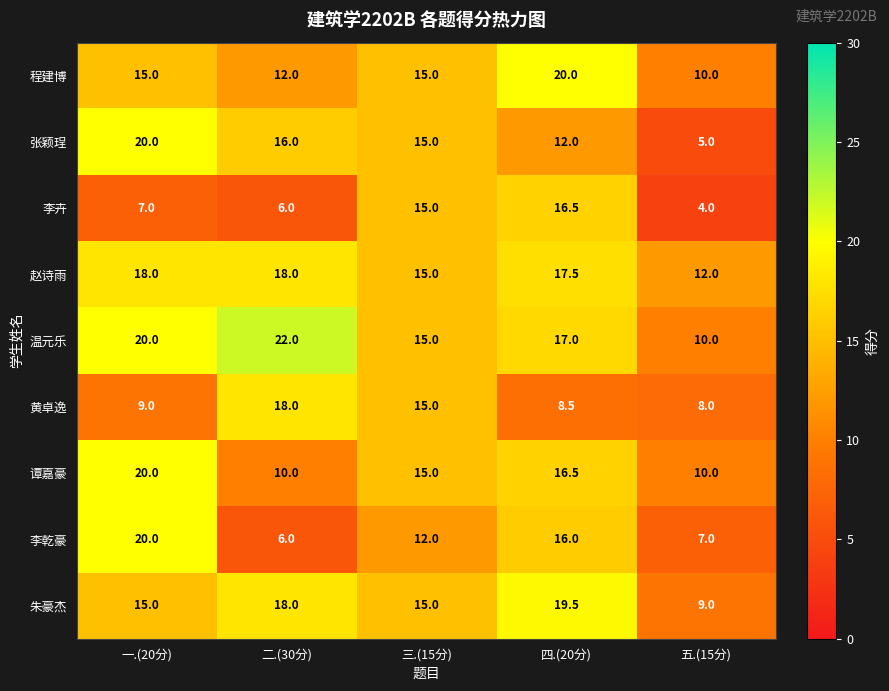

What is the average value of the 李卉 series?

9.7